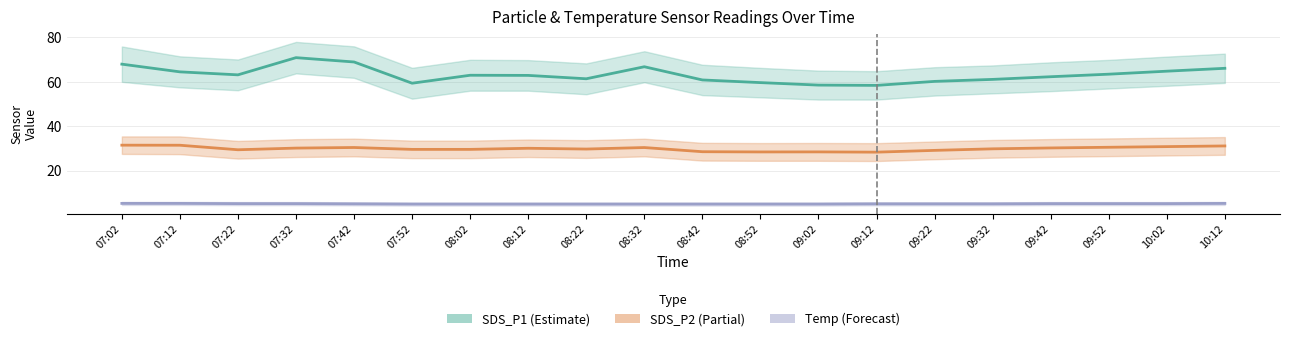

The SDS_P1 series shows 69.0 at 07:42. True or false?

True